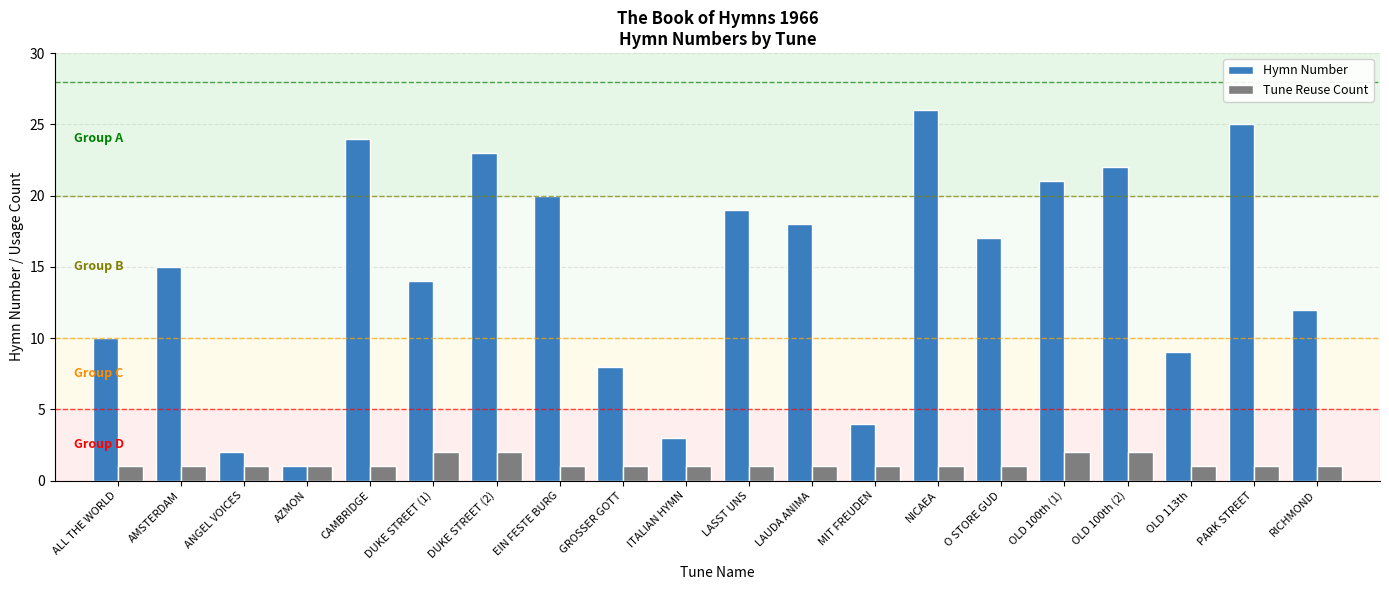

Reading left to right, transcribe all the data shown in this chart.

Hymn Number: ALL THE WORLD=10	AMSTERDAM=15	ANGEL VOICES=2	AZMON=1	CAMBRIDGE=24	DUKE STREET (1)=14	DUKE STREET (2)=23	EIN FESTE BURG=20	GROSSER GOTT=8	ITALIAN HYMN=3	LASST UNS=19	LAUDA ANIMA=18	MIT FREUDEN=4	NICAEA=26	O STORE GUD=17	OLD 100th (1)=21	OLD 100th (2)=22	OLD 113th=9	PARK STREET=25	RICHMOND=12
Tune Reuse Count: ALL THE WORLD=1	AMSTERDAM=1	ANGEL VOICES=1	AZMON=1	CAMBRIDGE=1	DUKE STREET (1)=2	DUKE STREET (2)=2	EIN FESTE BURG=1	GROSSER GOTT=1	ITALIAN HYMN=1	LASST UNS=1	LAUDA ANIMA=1	MIT FREUDEN=1	NICAEA=1	O STORE GUD=1	OLD 100th (1)=2	OLD 100th (2)=2	OLD 113th=1	PARK STREET=1	RICHMOND=1